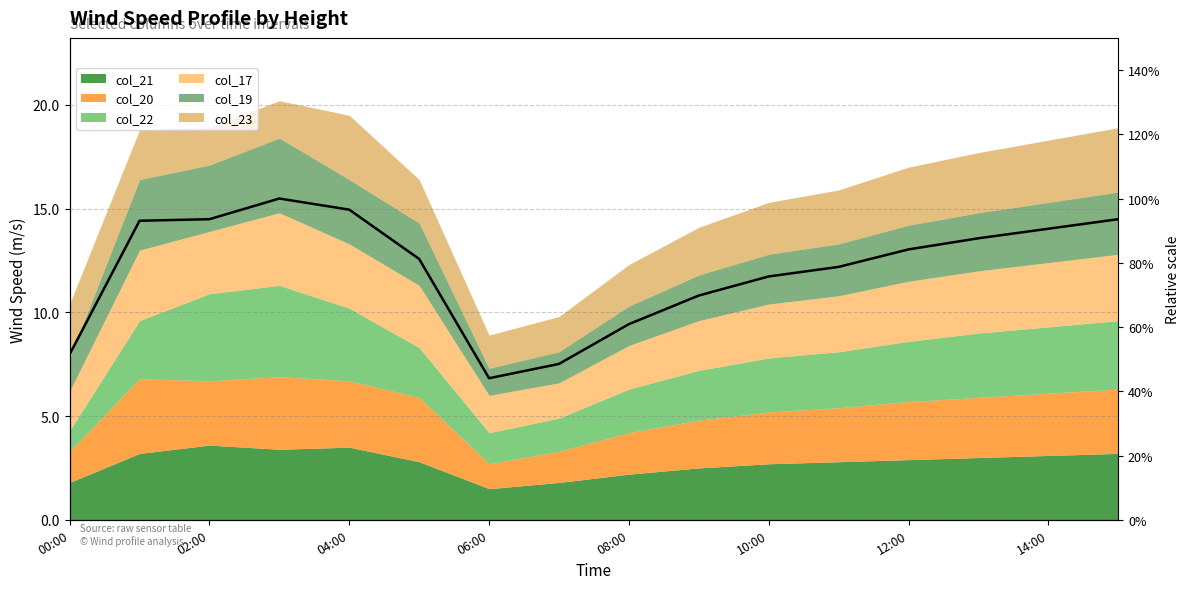

What is the smallest value displayed?

0.4